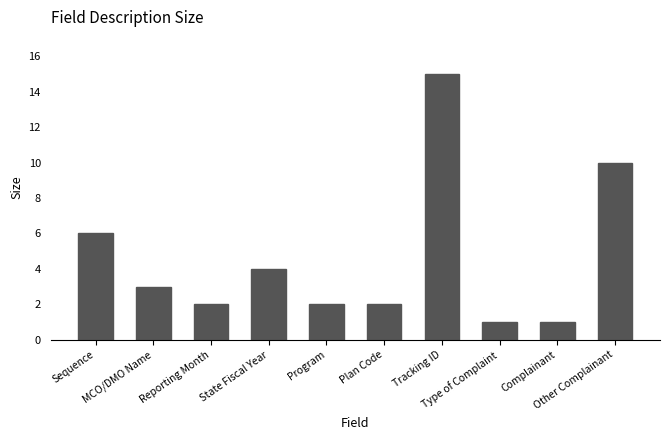

What is the maximum value shown in the chart?

15